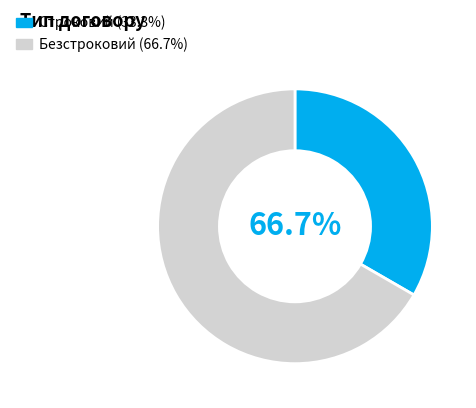

Is it true that Строковий is 33% of the pie?

True